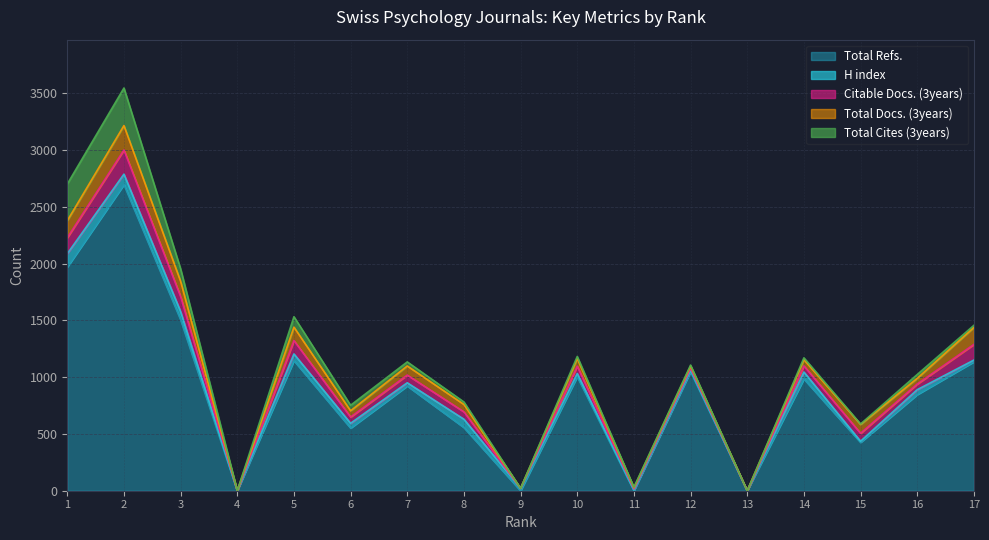

Where is the first local maximum for Citable Docs. (3years)?

2